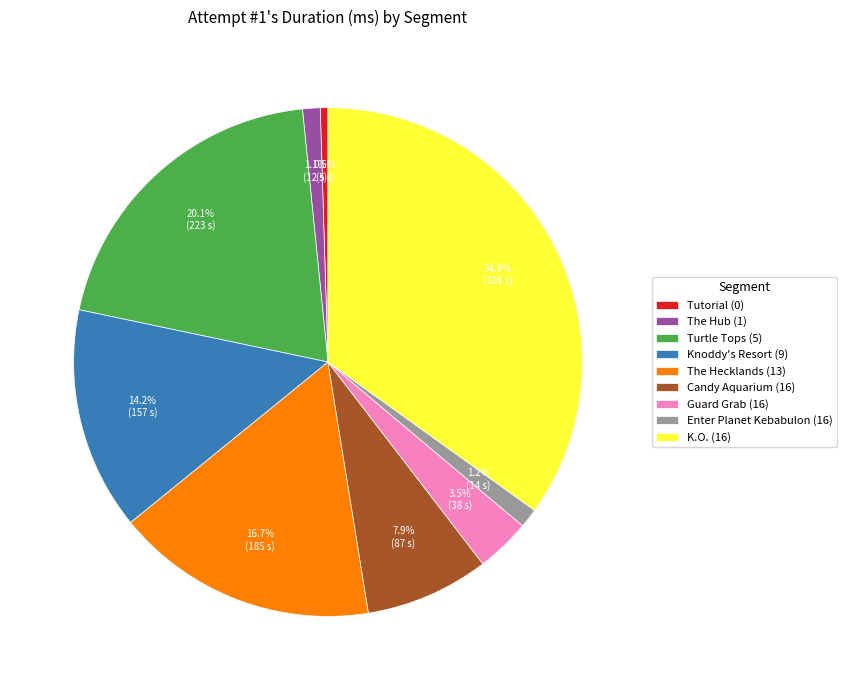

Is it true that The Hecklands (13) is 17% of the pie?

True